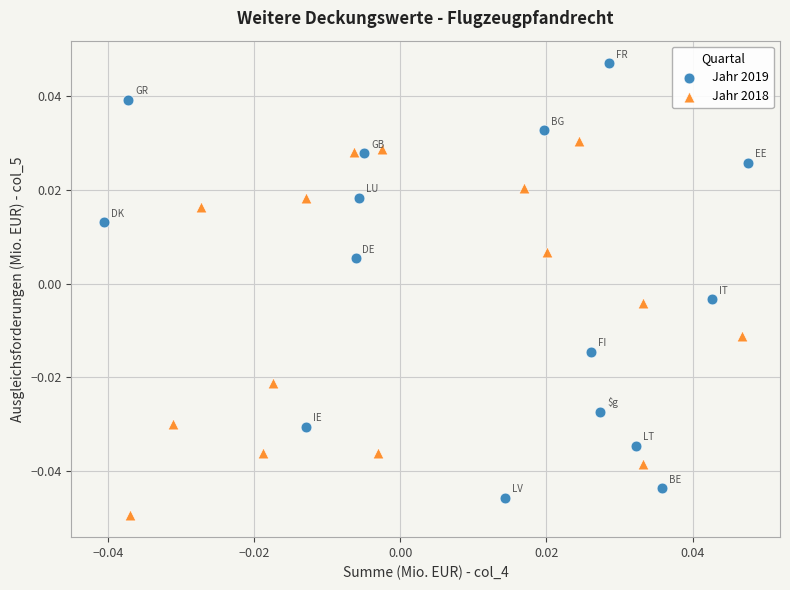

Which series has the widest spread of Y values?

Jahr 2019